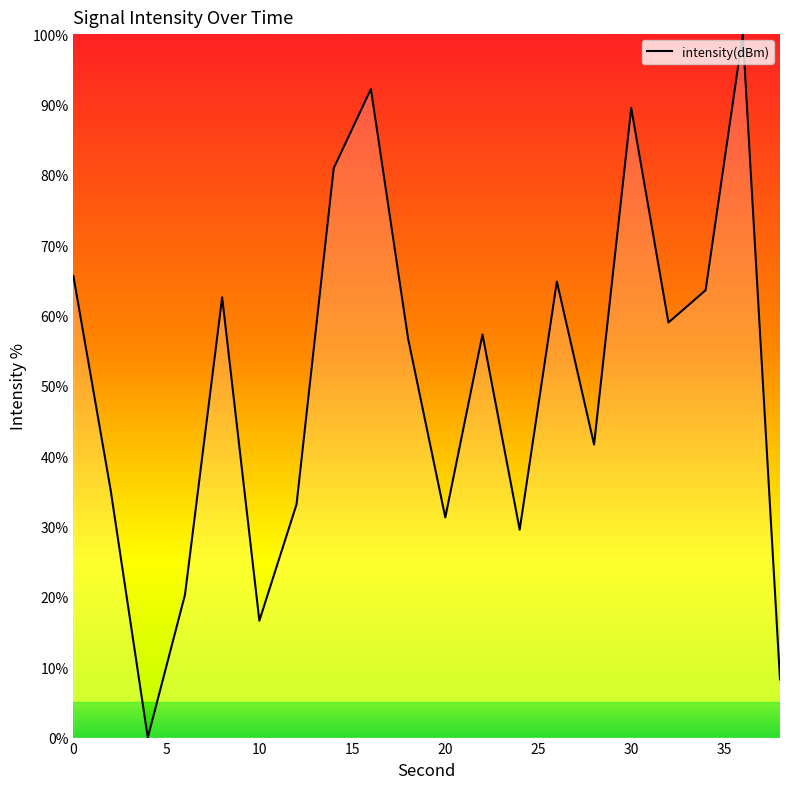

What is the maximum value shown in the chart?

100.0